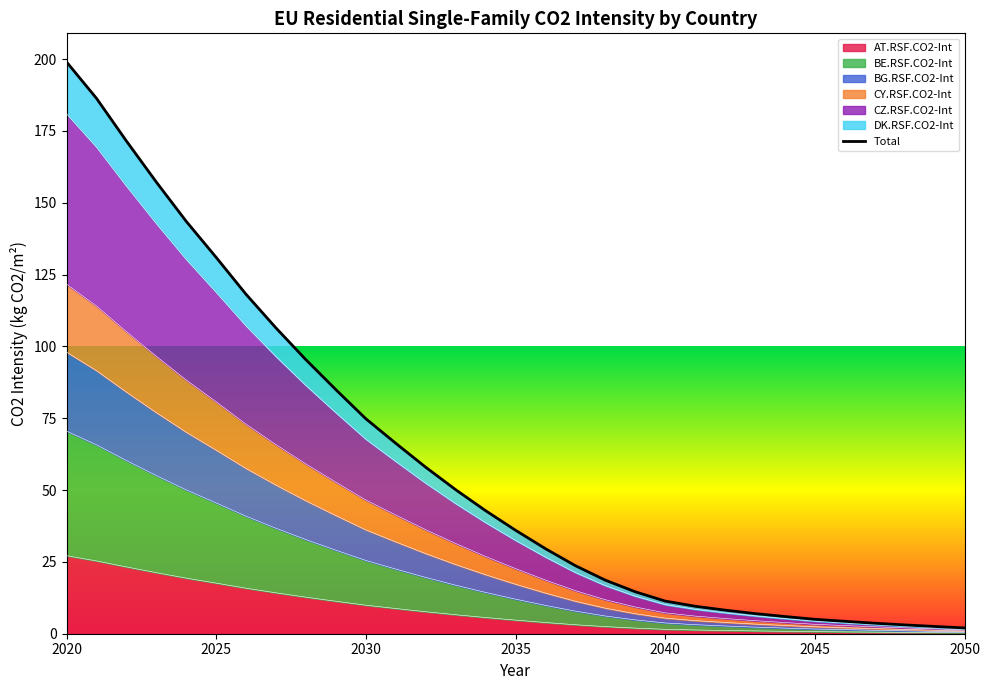

Rank the series at 2041 from highest to lowest value.

CY.RSF.CO2-Int, DK.RSF.CO2-Int, BG.RSF.CO2-Int, CZ.RSF.CO2-Int, BE.RSF.CO2-Int, AT.RSF.CO2-Int